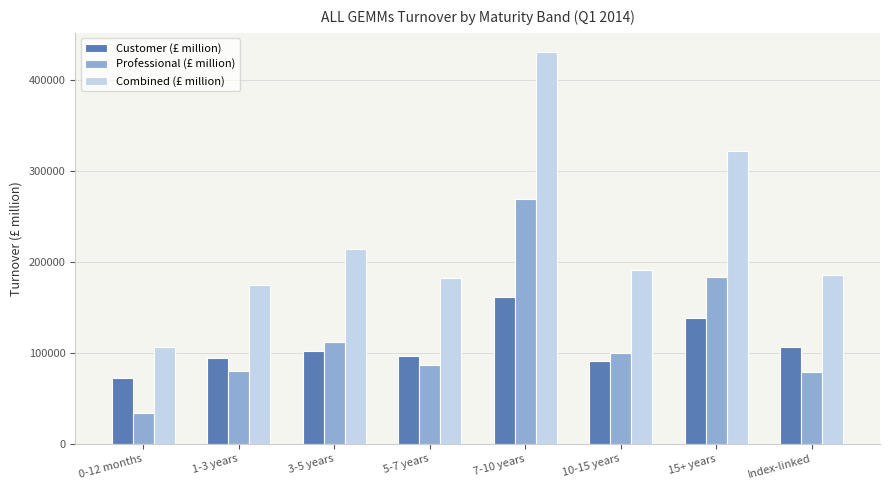

The value of Professional (£ million) at 1-3 years is 38985.7. True or false?

False